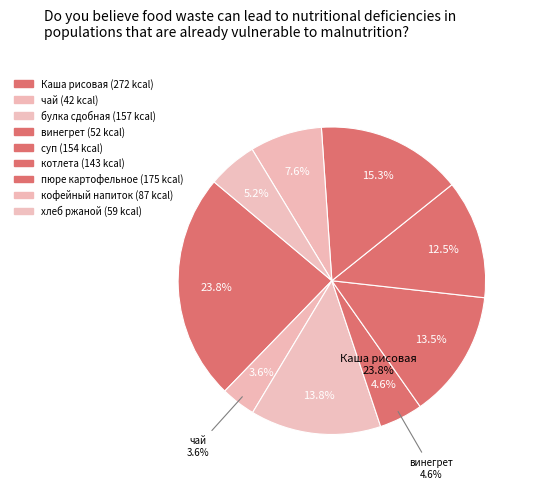

What is the smallest slice in the pie chart?

чай